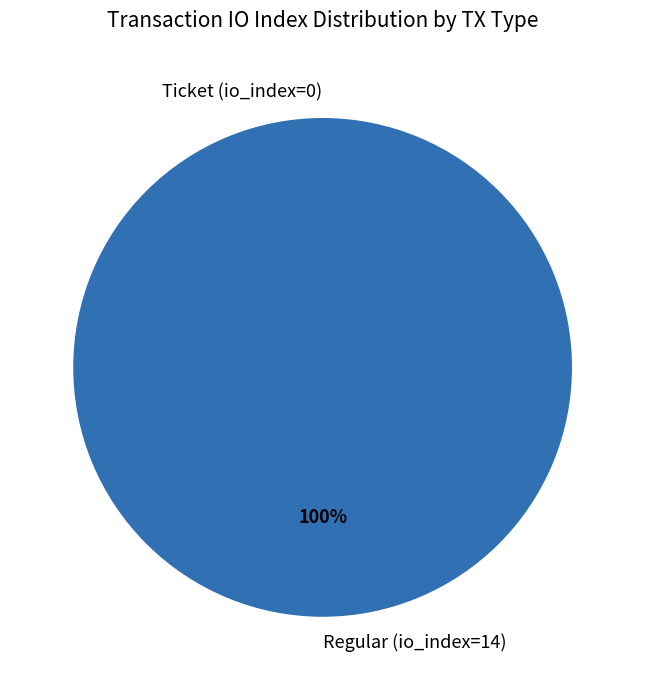

Combined, what portion of the pie is Ticket (io_index=0) and Regular (io_index=14)?

100.0%